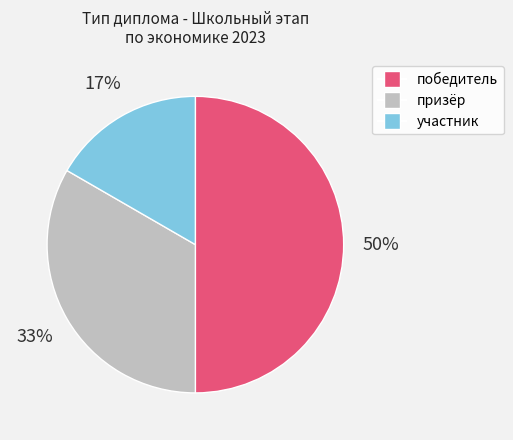

To the nearest percent, what is the combined percentage of участник and призёр?

50%